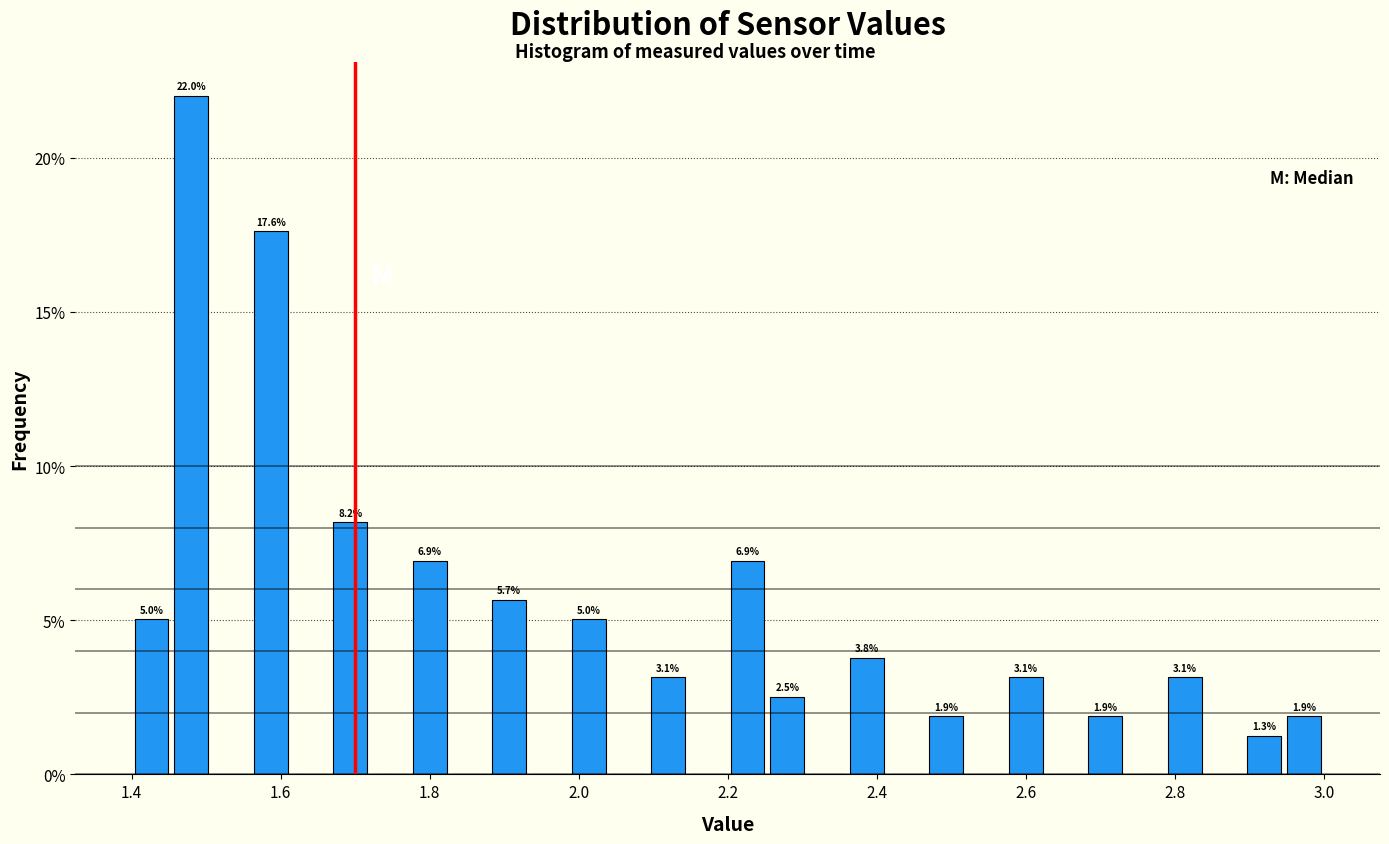

Around what value on the x-axis is the tallest bar? Give the approximate position of its centre, as read against the axis.

1.48